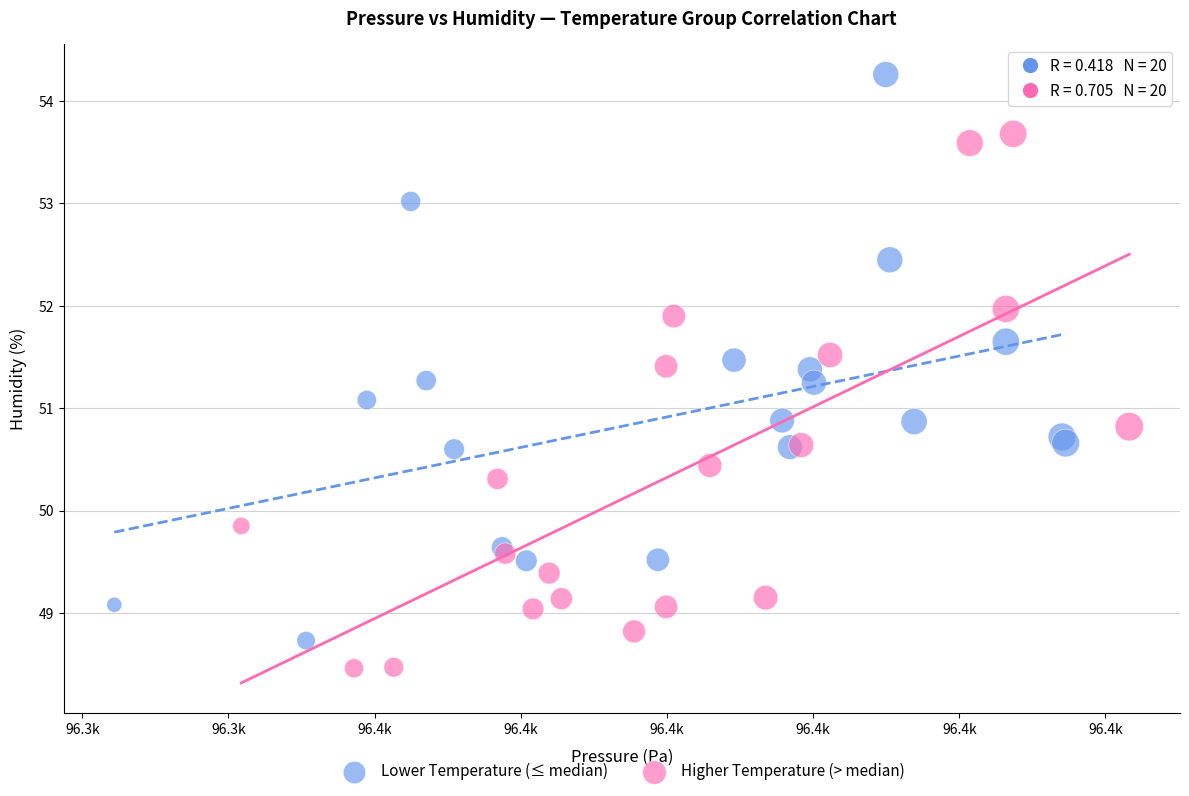

Which series reaches the maximum Y coordinate?

Lower Temperature (≤ median)